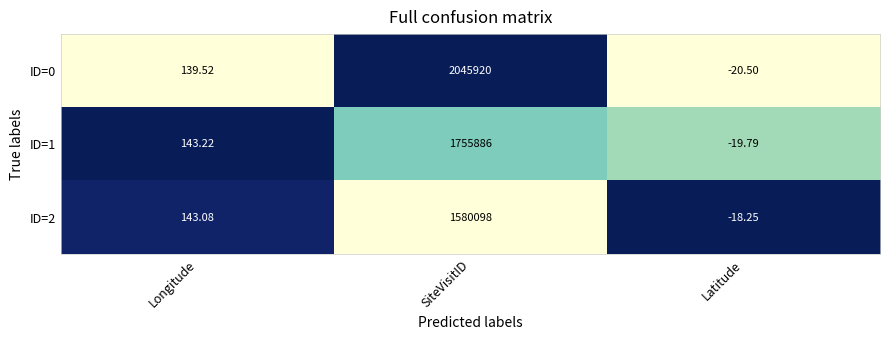

Where is ID=2 nearest to the value 790039?

Longitude